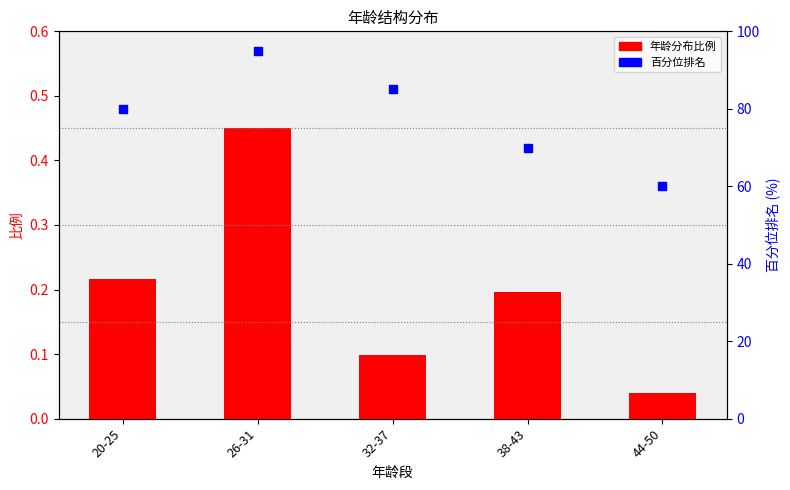

Which series has the largest total across all categories?

百分位排名